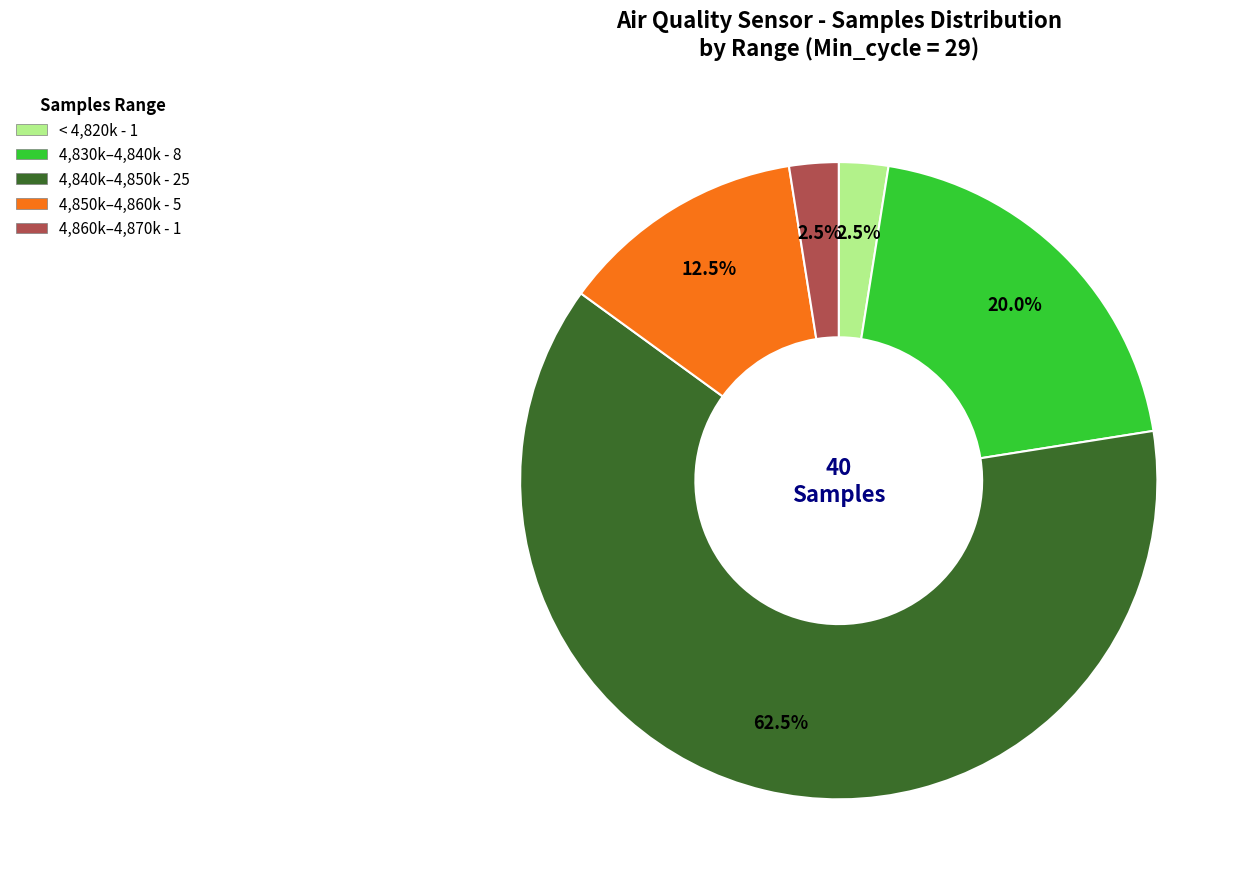

To the nearest percent, what is the average slice percentage?

20%